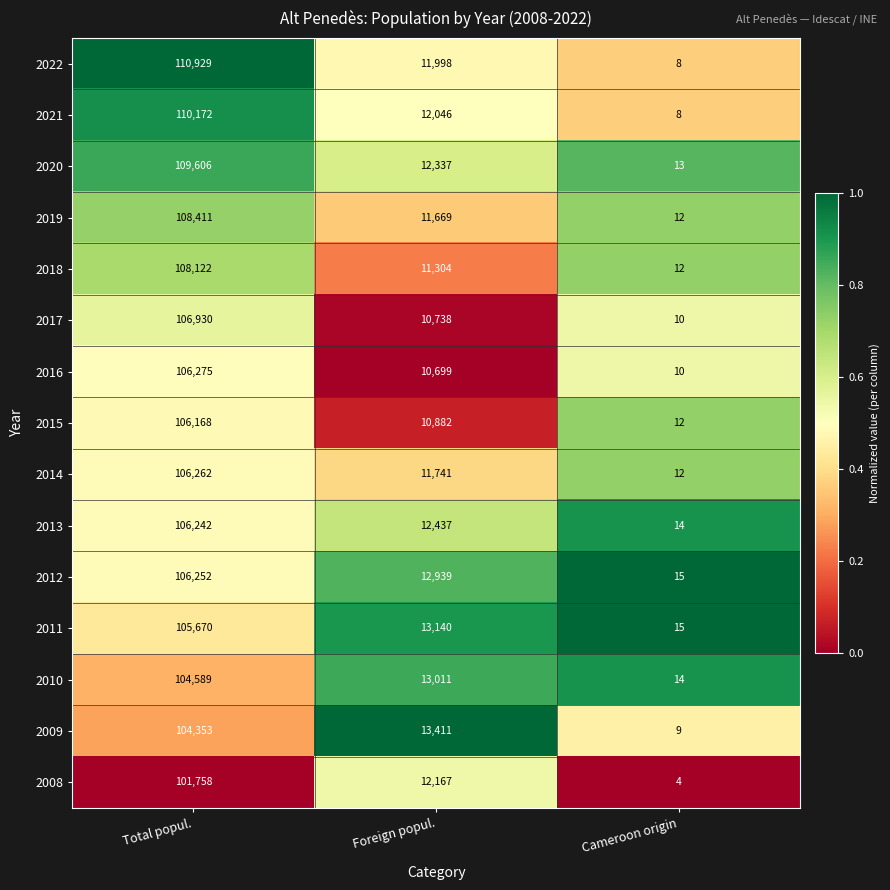

Which category has the highest value across all series?

Total popul.